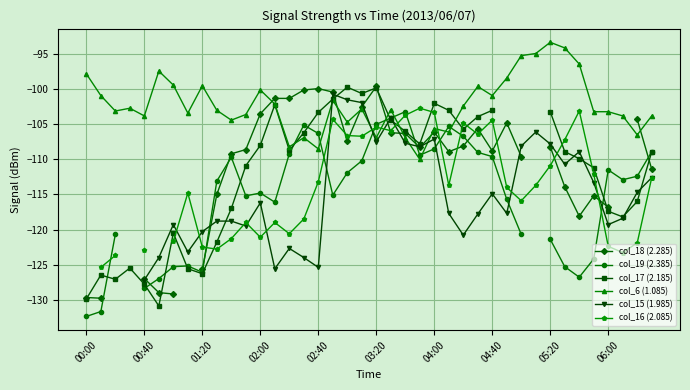

True or false: col_16 (2.085) and col_19 (2.385) intersect in this chart.

True